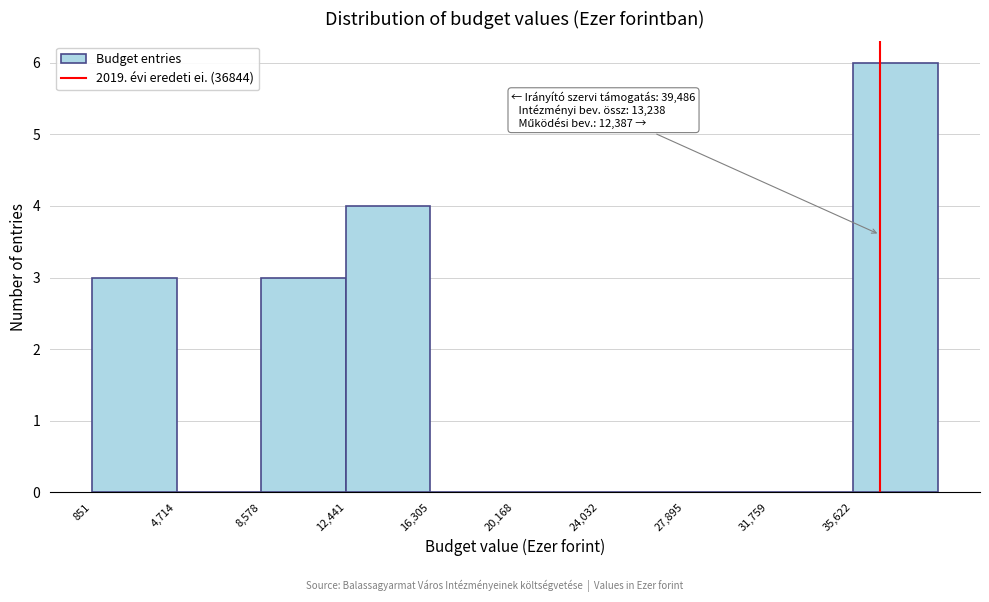

Which range on the x-axis has the tallest bar?

35500 to 39500